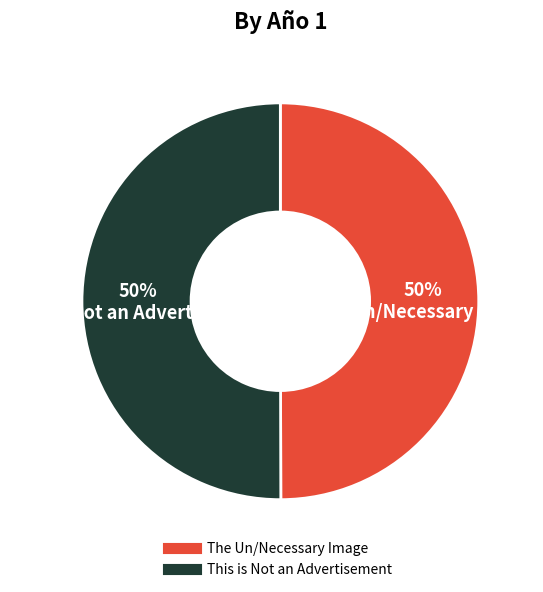

To the nearest percent, what is the combined percentage of This is Not an Advertisement and The Un/Necessary Image?

100%